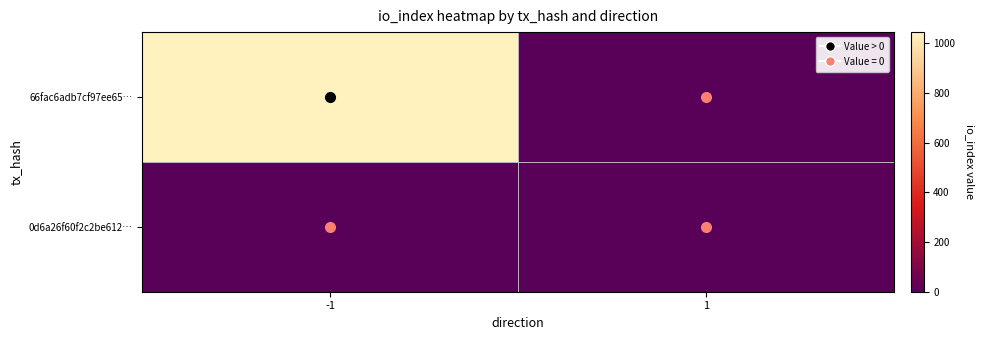

What is the total value across all series at -1?

1044